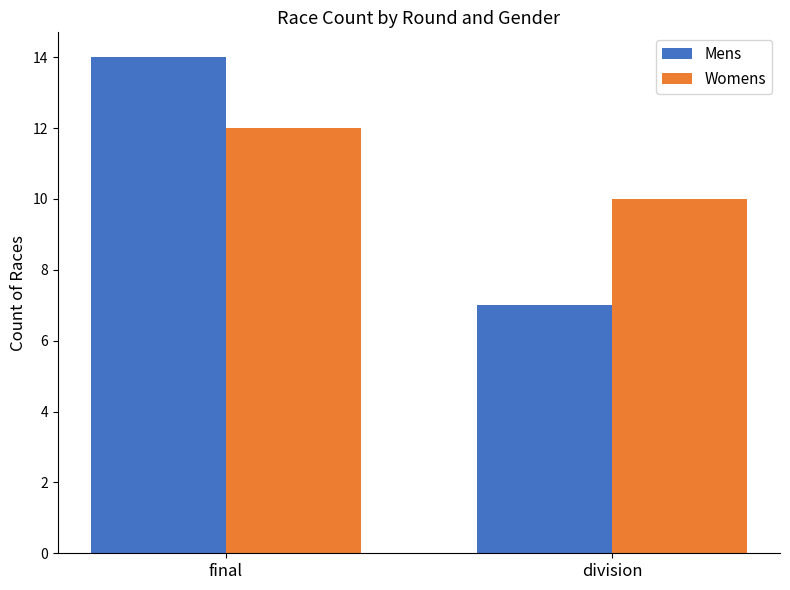

What is the difference between the highest and lowest values at division?

3